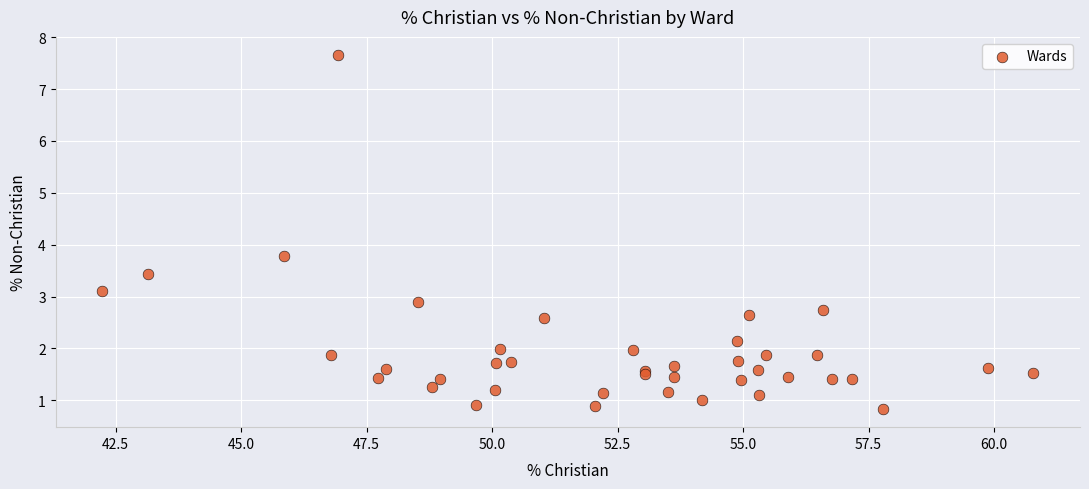

What Y value in the scatter plot is closest to 4?

3.8